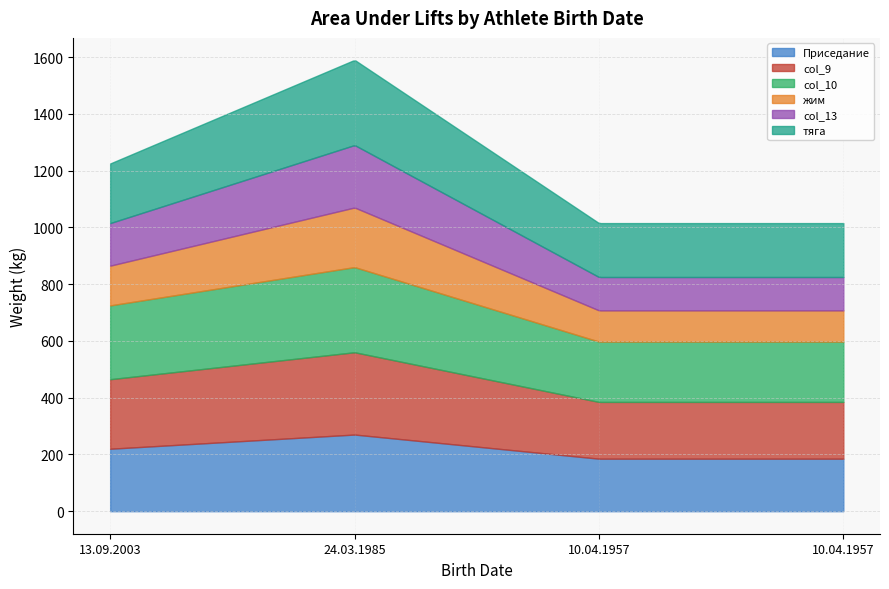

What is the sum of the col_13 values at 24.03.1985 and 13.09.2003?

370.0